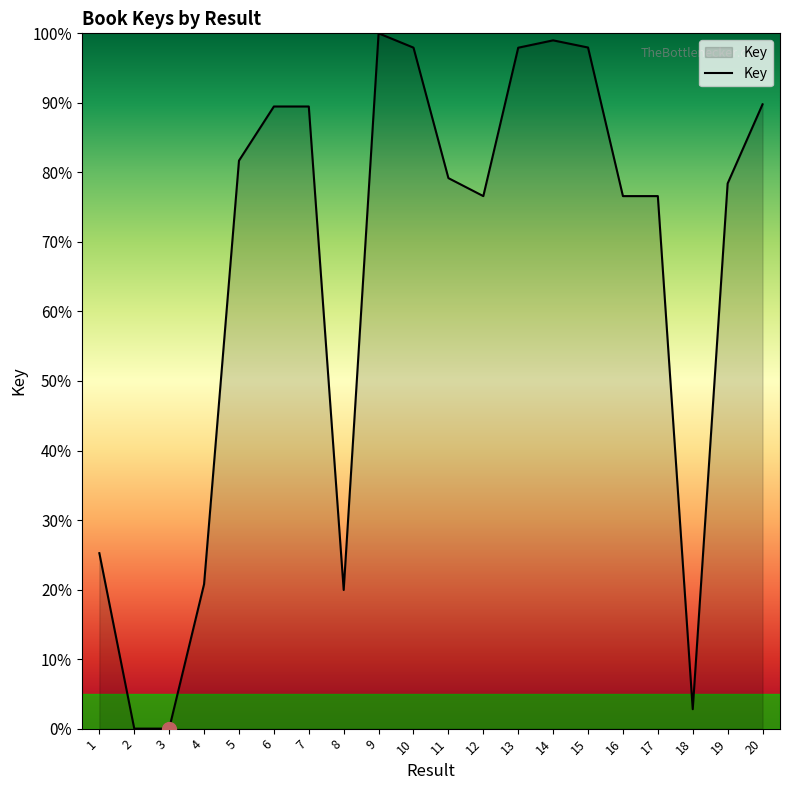

What is the difference between the values at 13 and 4?

77.2